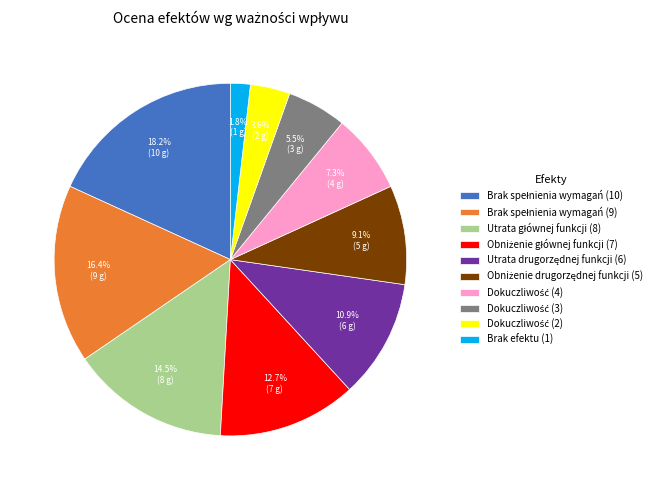

What is the smallest slice in the pie chart?

Brak efektu (1)